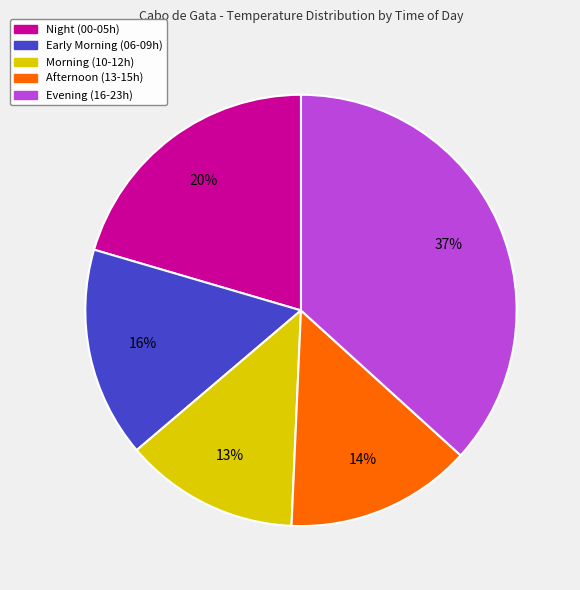

To the nearest percent, what is the difference between the largest and smallest slice percentages?

24%